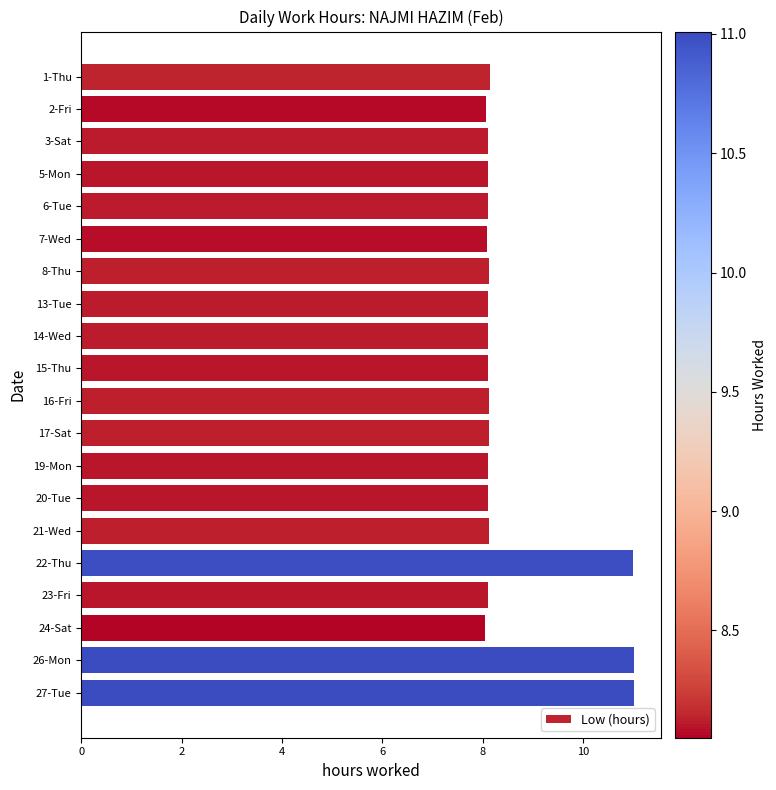

Is it true that the value at 23-Fri is 8.1?

True